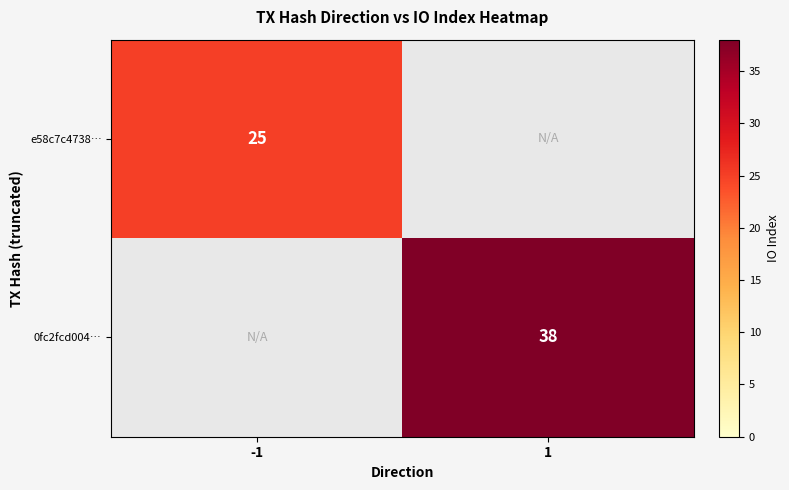

The 0fc2fcd004… series shows 38 at 1. True or false?

True